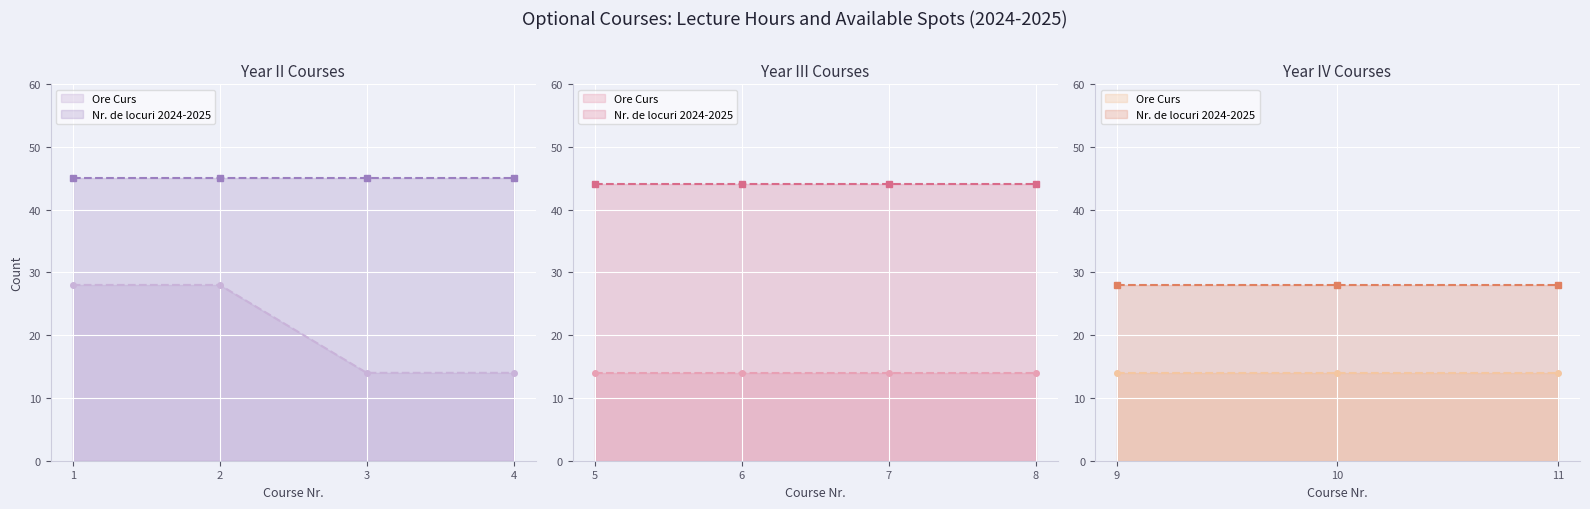

What is the total value across all series at 2?

73